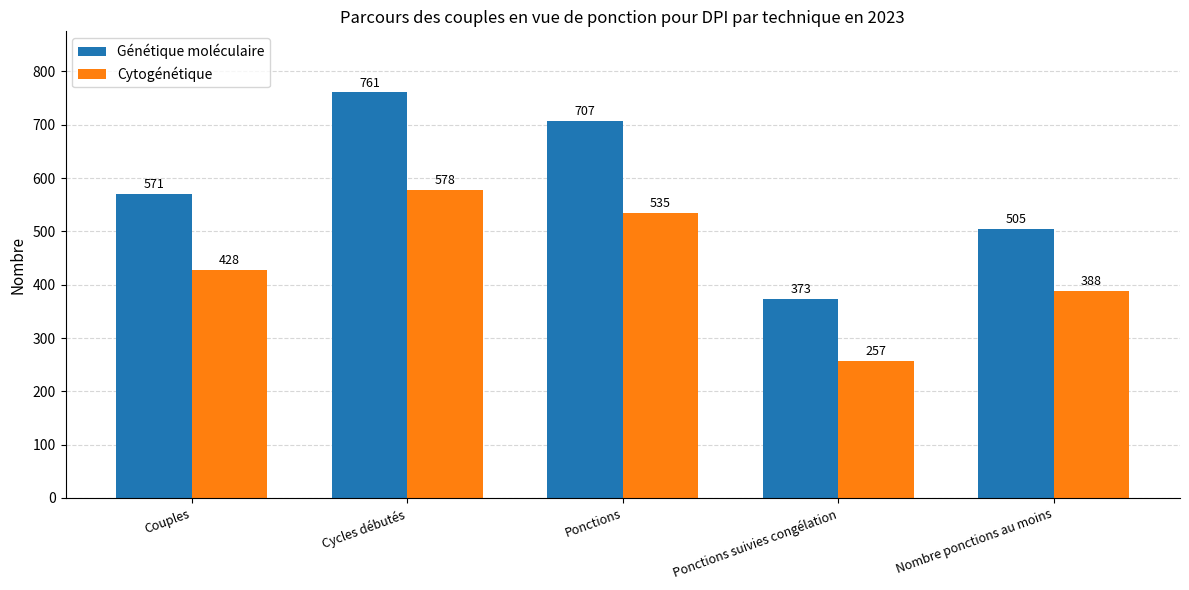

What is the difference between the maximum and minimum values in the Génétique moléculaire series?

388